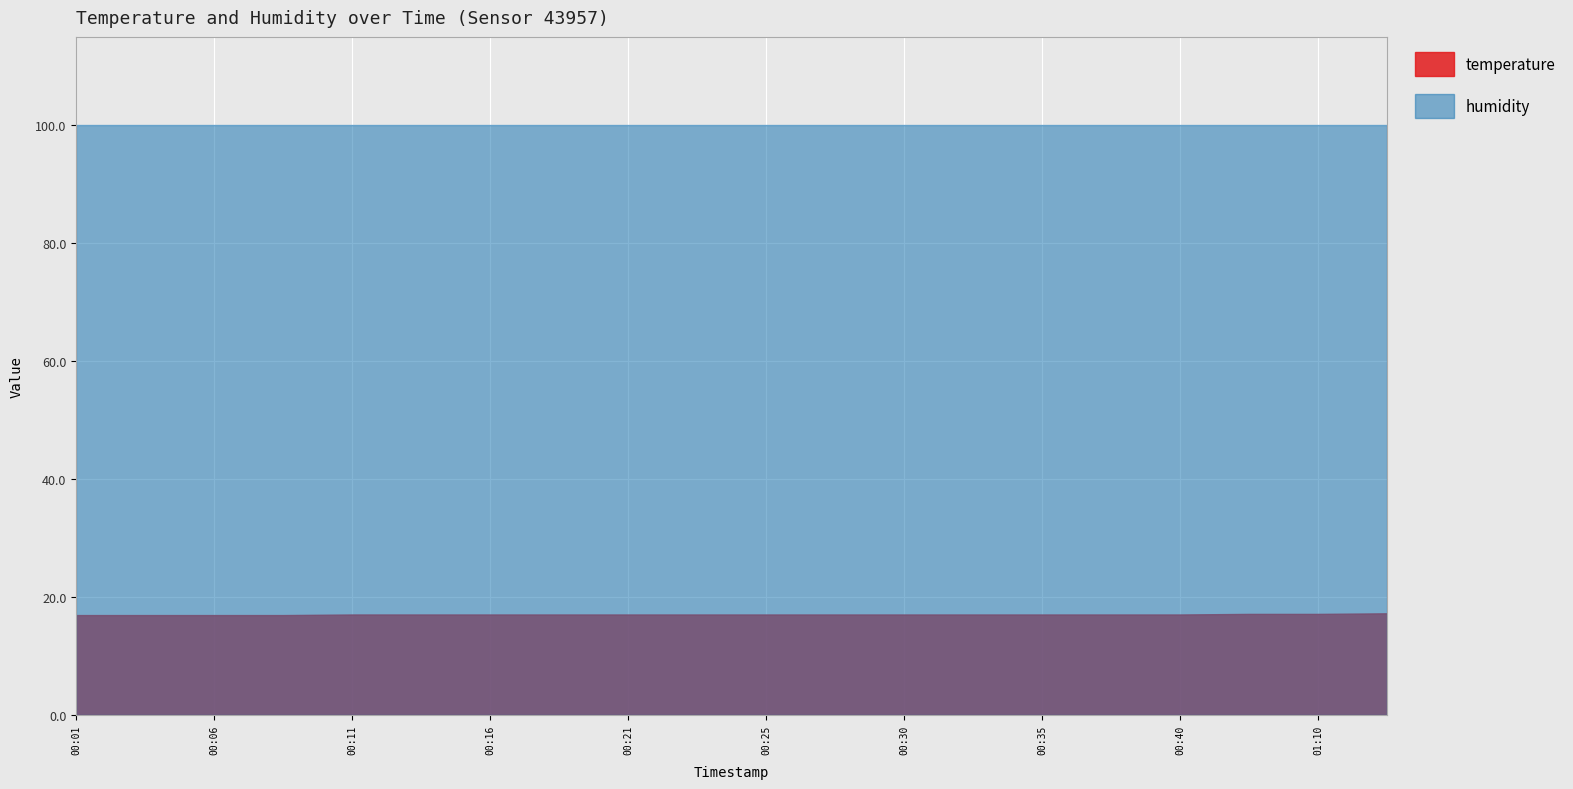

What are all the series names shown in the legend?

temperature, humidity